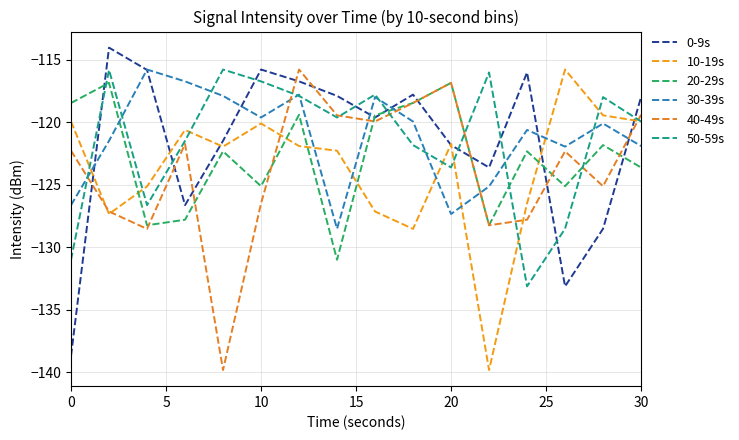

How many values in the 20-29s series are below -122?

9